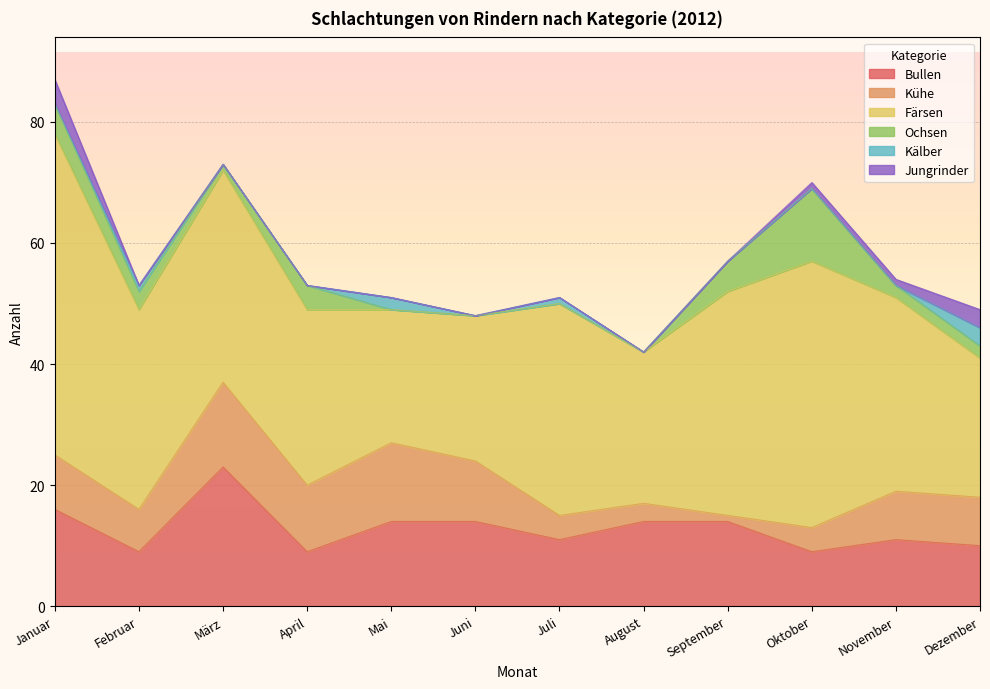

How many values in the Bullen series are below 14?

6